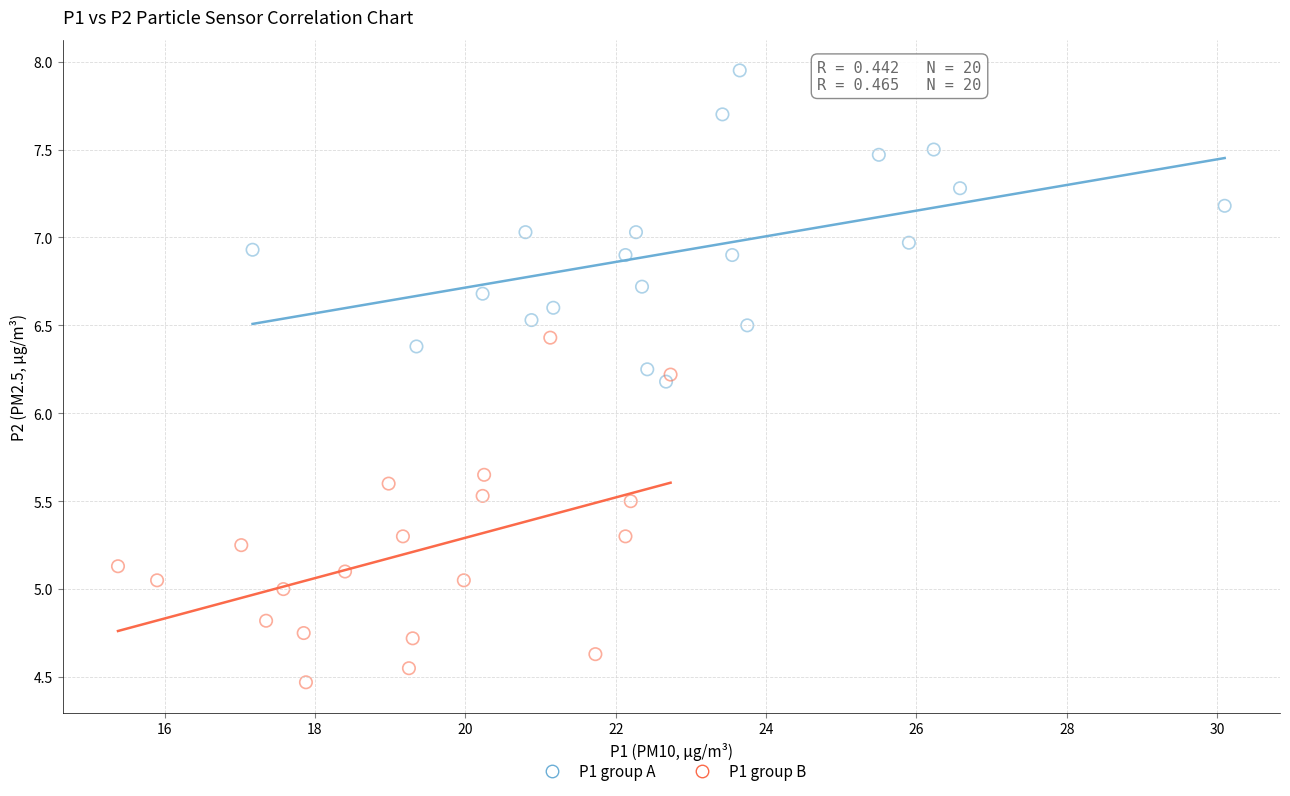

Which series contains the highest Y value?

P1 group A